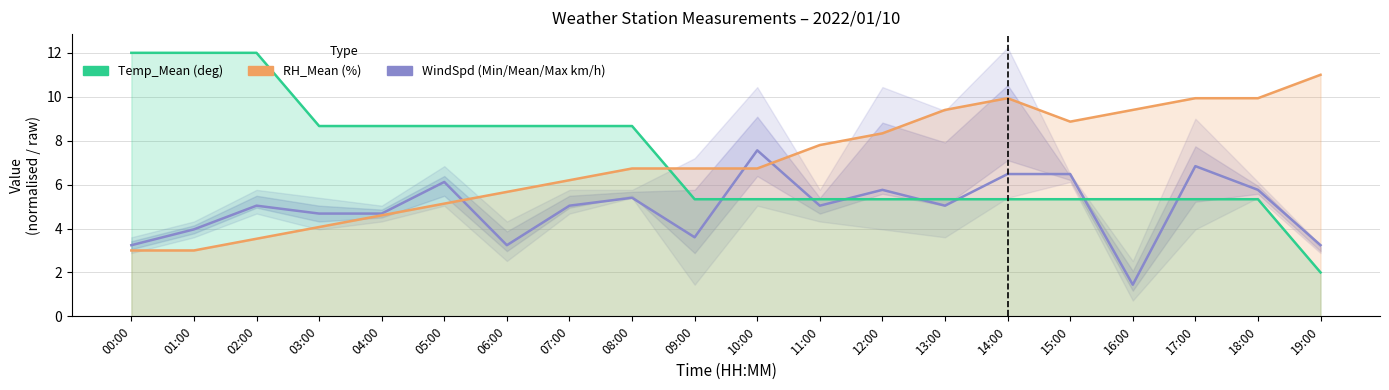

The Temp_Mean (deg) series shows 11.7 at 06:00. True or false?

False